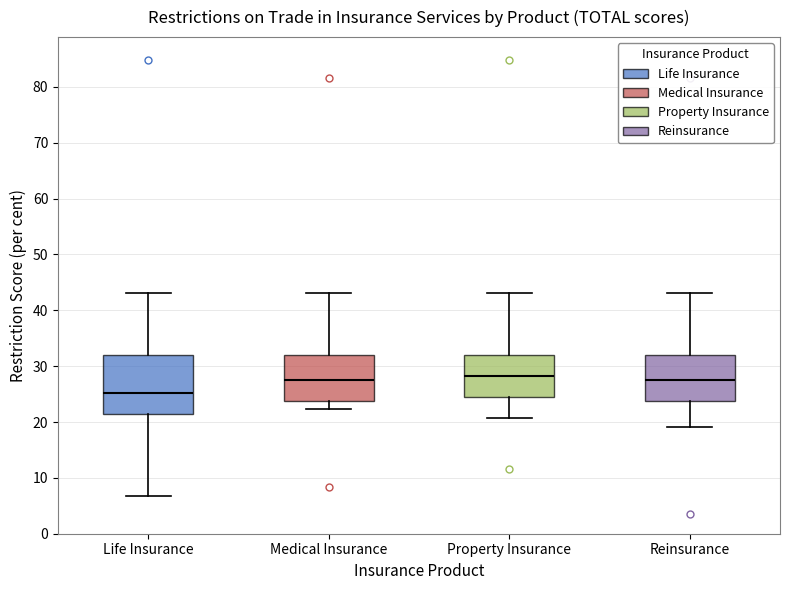

Which box's median line is the lowest?

Life Insurance